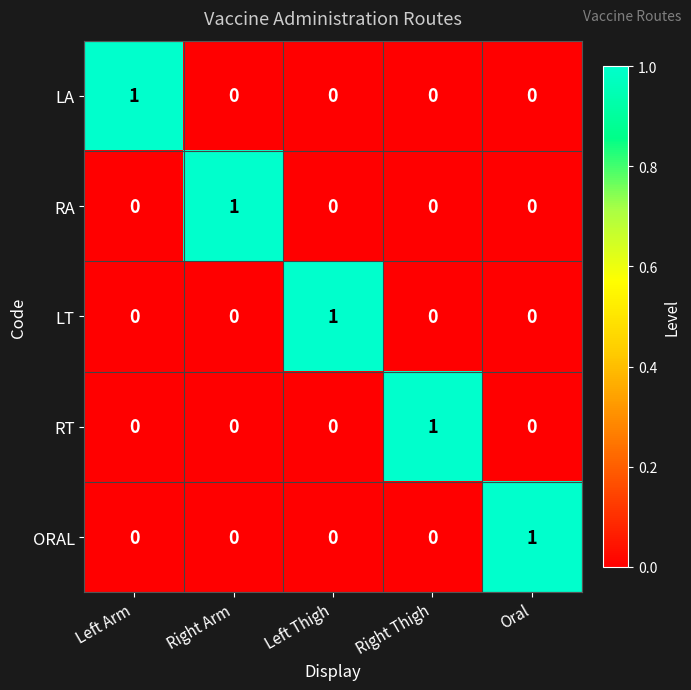

What is the greatest value displayed?

1